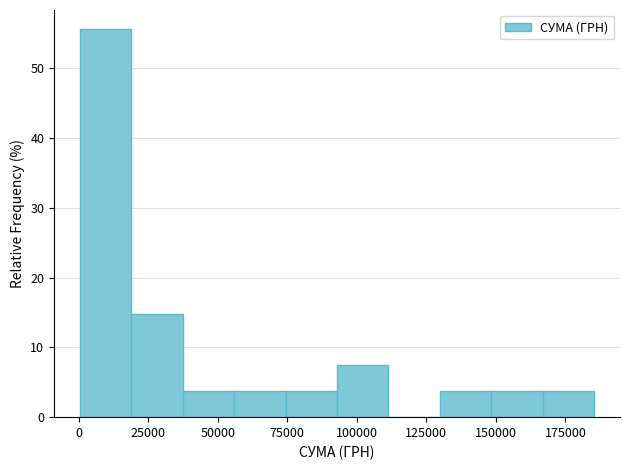

Around what value on the x-axis is the tallest bar? Give the approximate position of its centre, as read against the axis.

10000